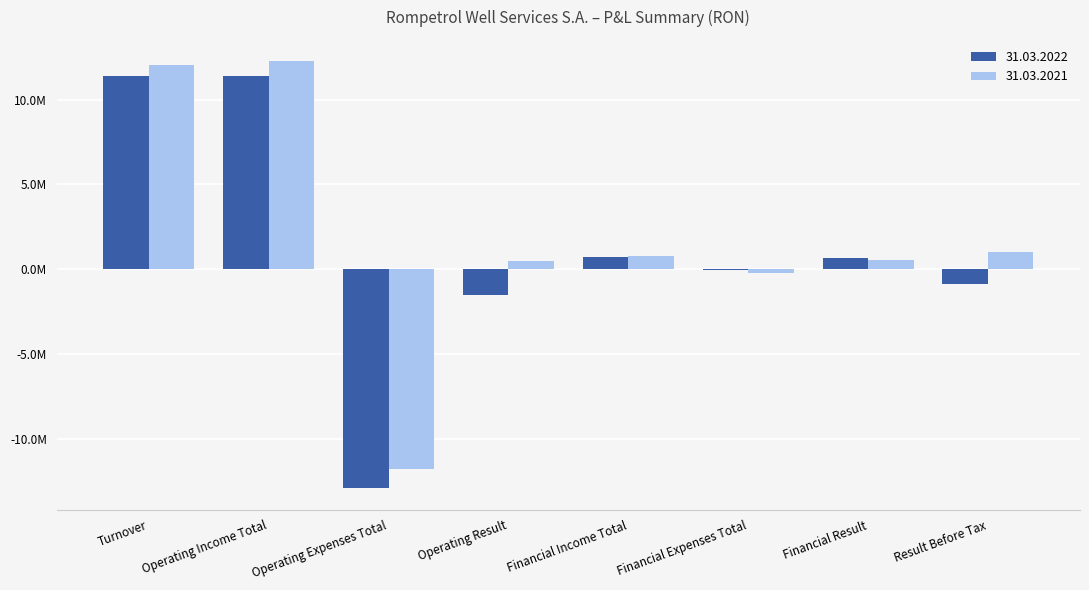

What is the label of the 8th bar from the right?

Turnover